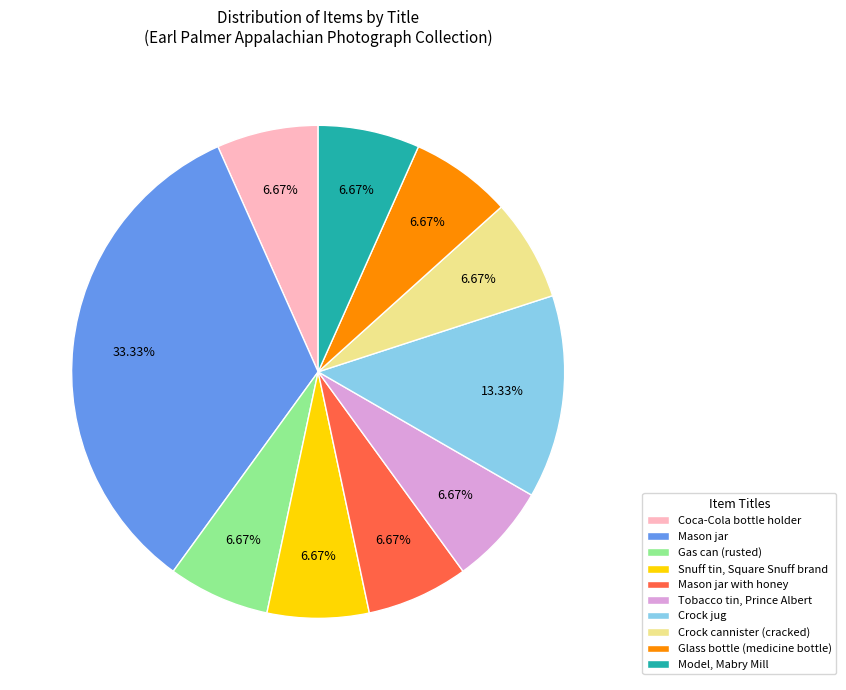

Combined, do Model, Mabry Mill and Coca-Cola bottle holder account for over 50%?

No